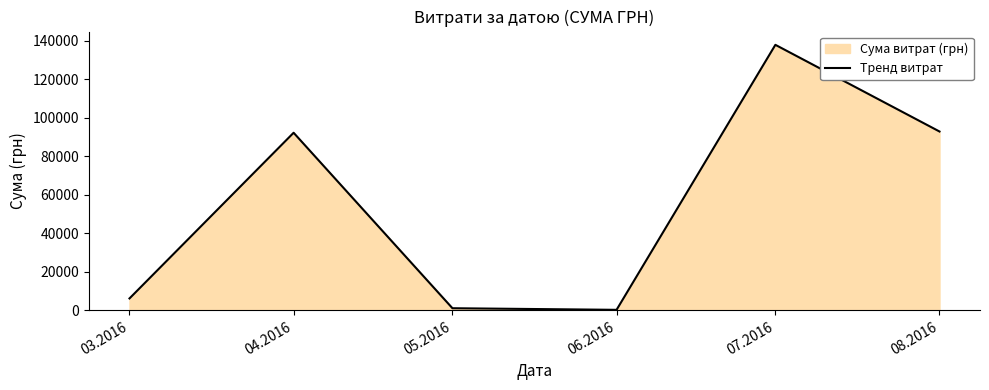

At which label is the value closest to 69071?

04.2016